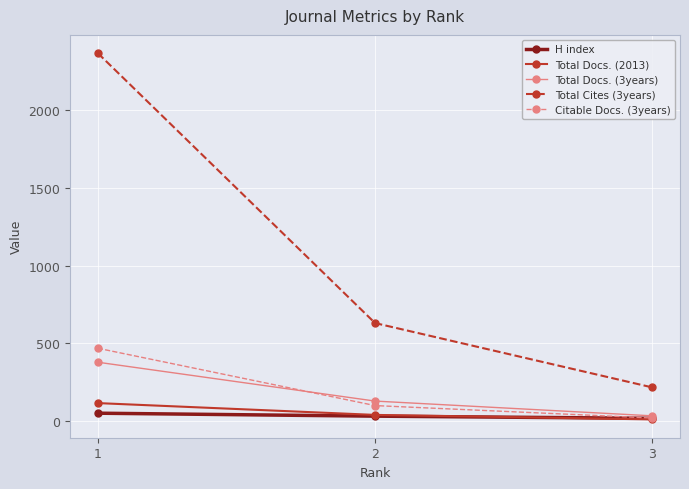

How many lines are shown in the chart?

5